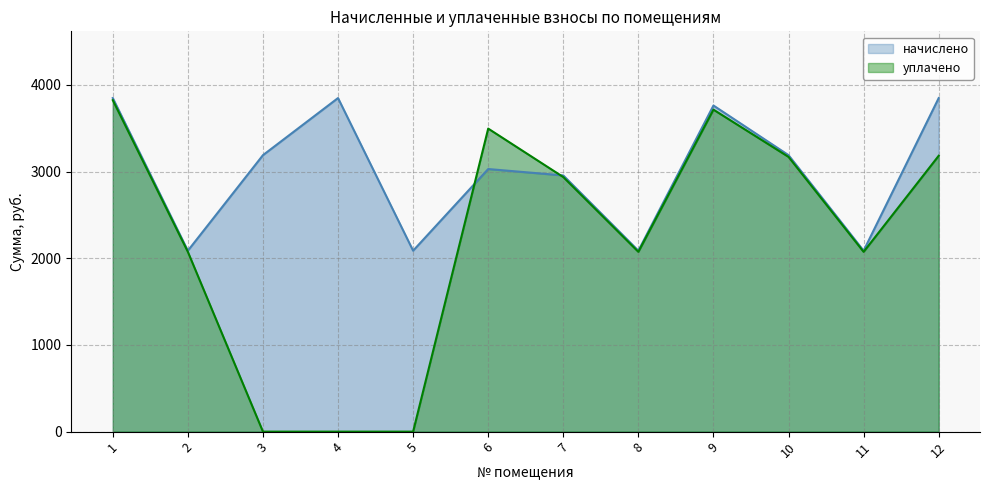

At which category is the sum across all series the highest?

1